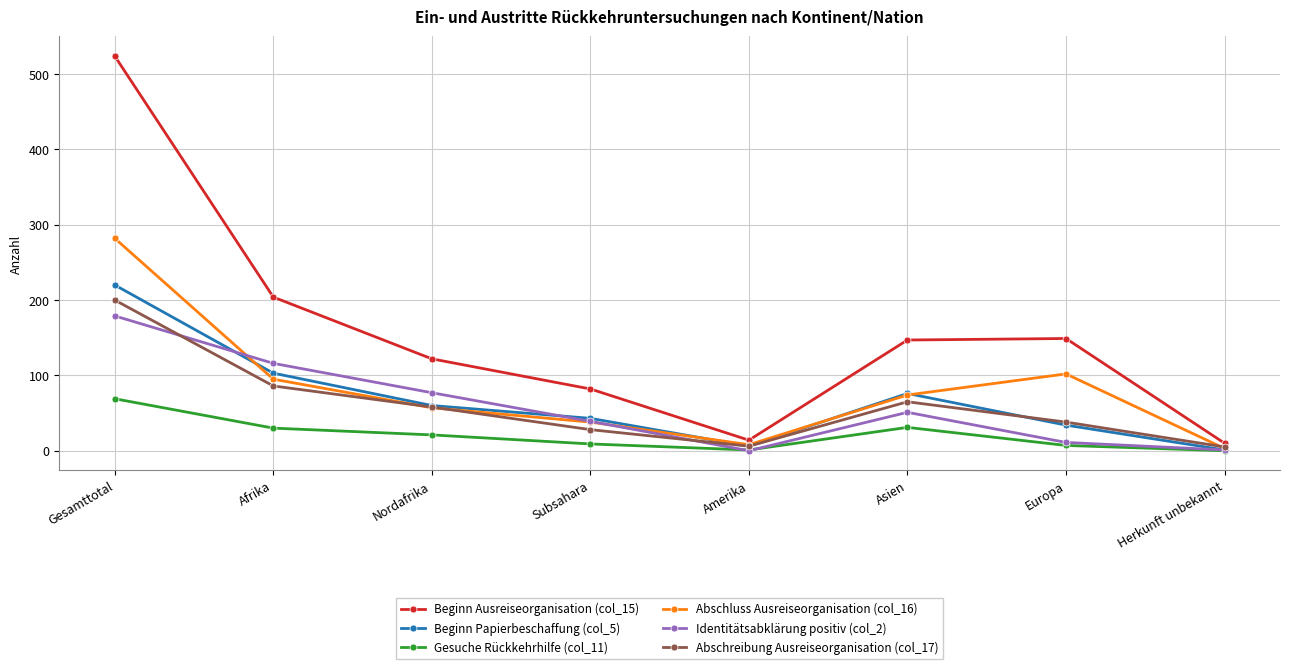

Which series has the largest range (max minus min)?

Beginn Ausreiseorganisation (col_15)